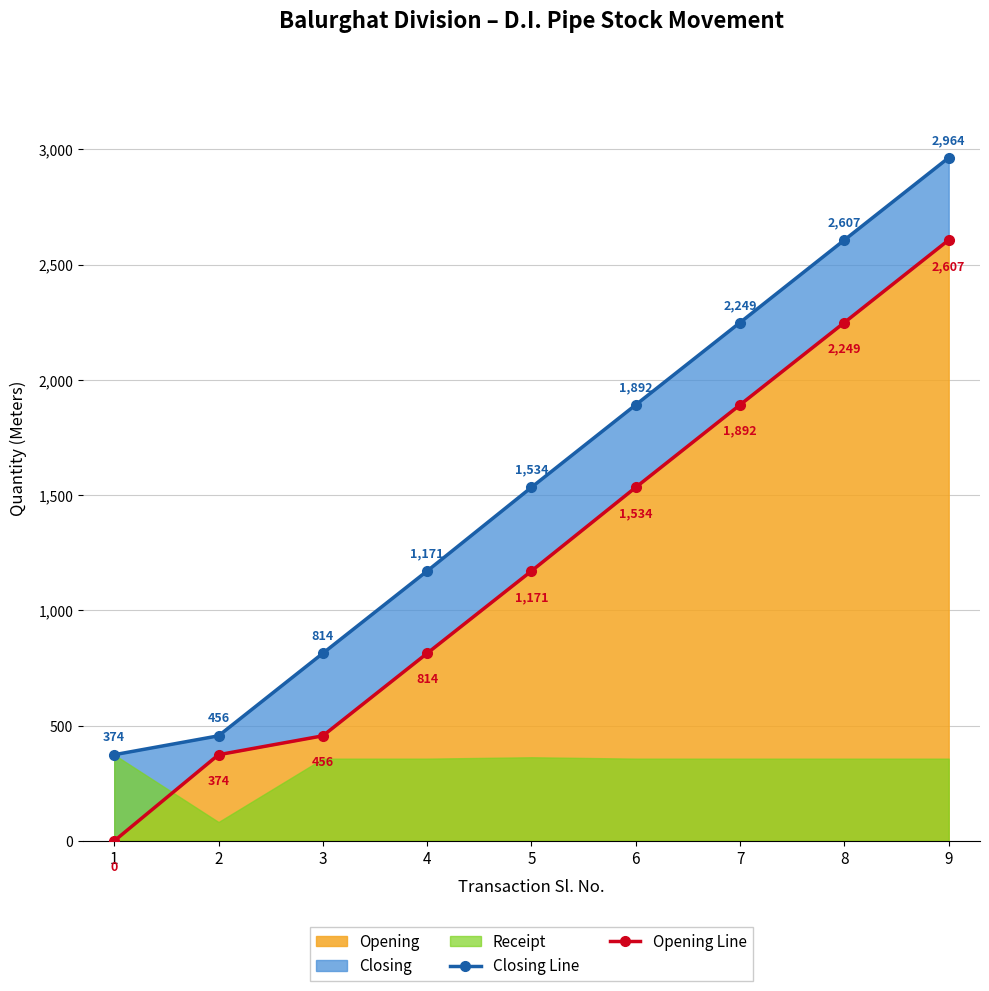

The value of Closing Line at 9 is 4025. True or false?

False